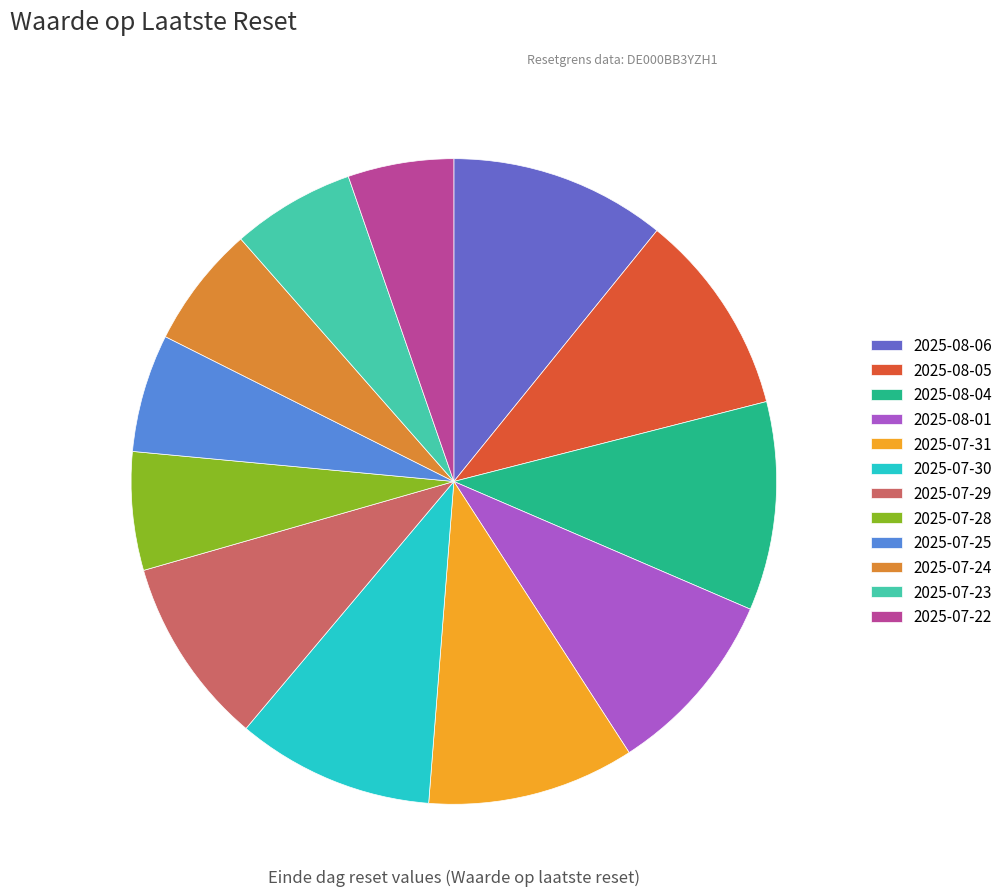

Do 2025-07-29 and 2025-07-22 together represent more than half of the pie?

No